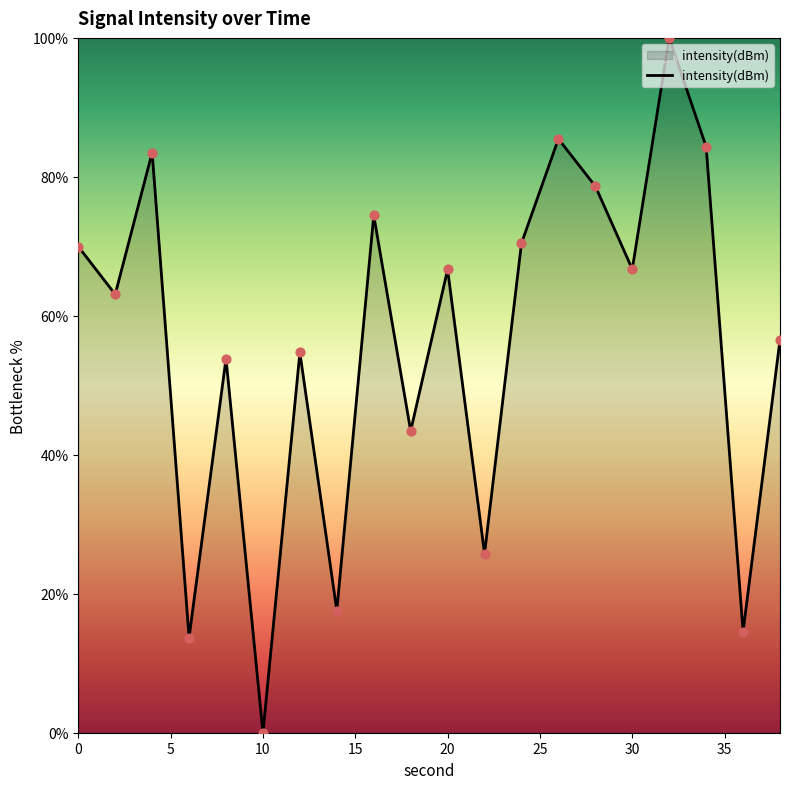

What is the difference between the maximum and minimum values?

100.0